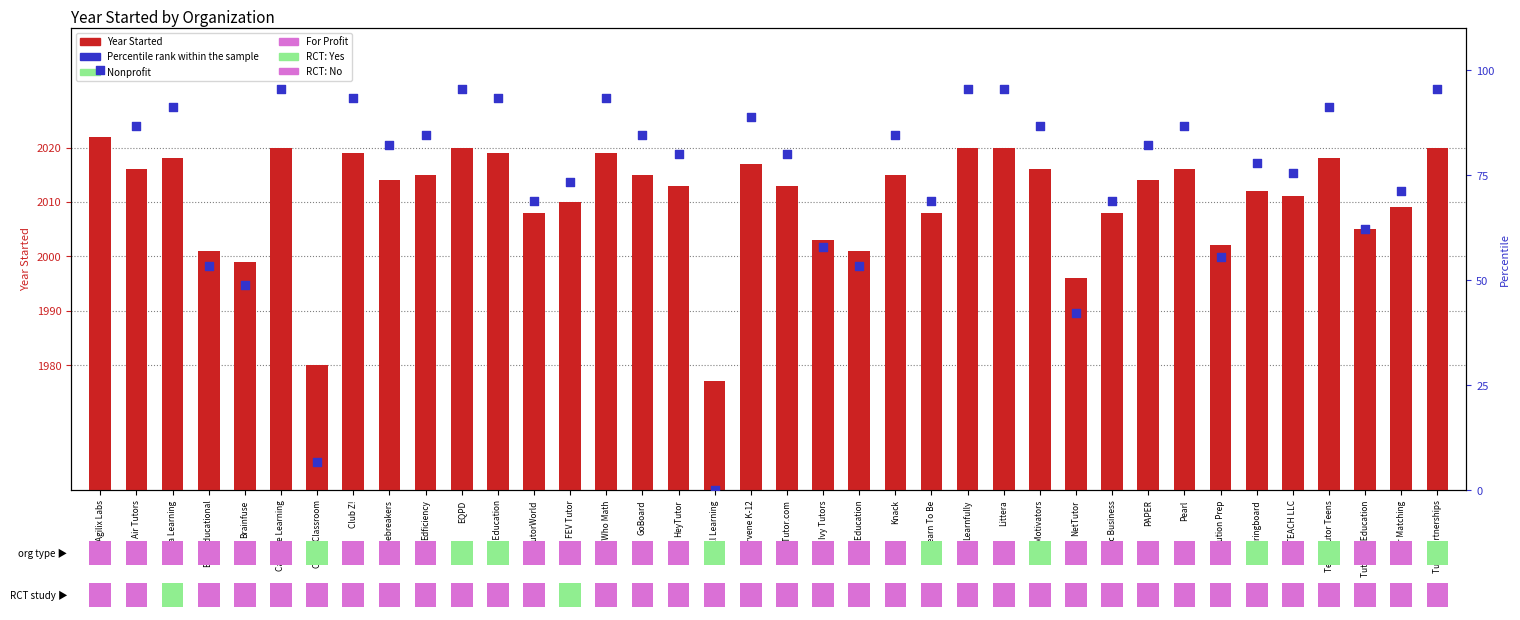

What are all the series names shown in the legend?

Year Started, Percentile rank within the sample